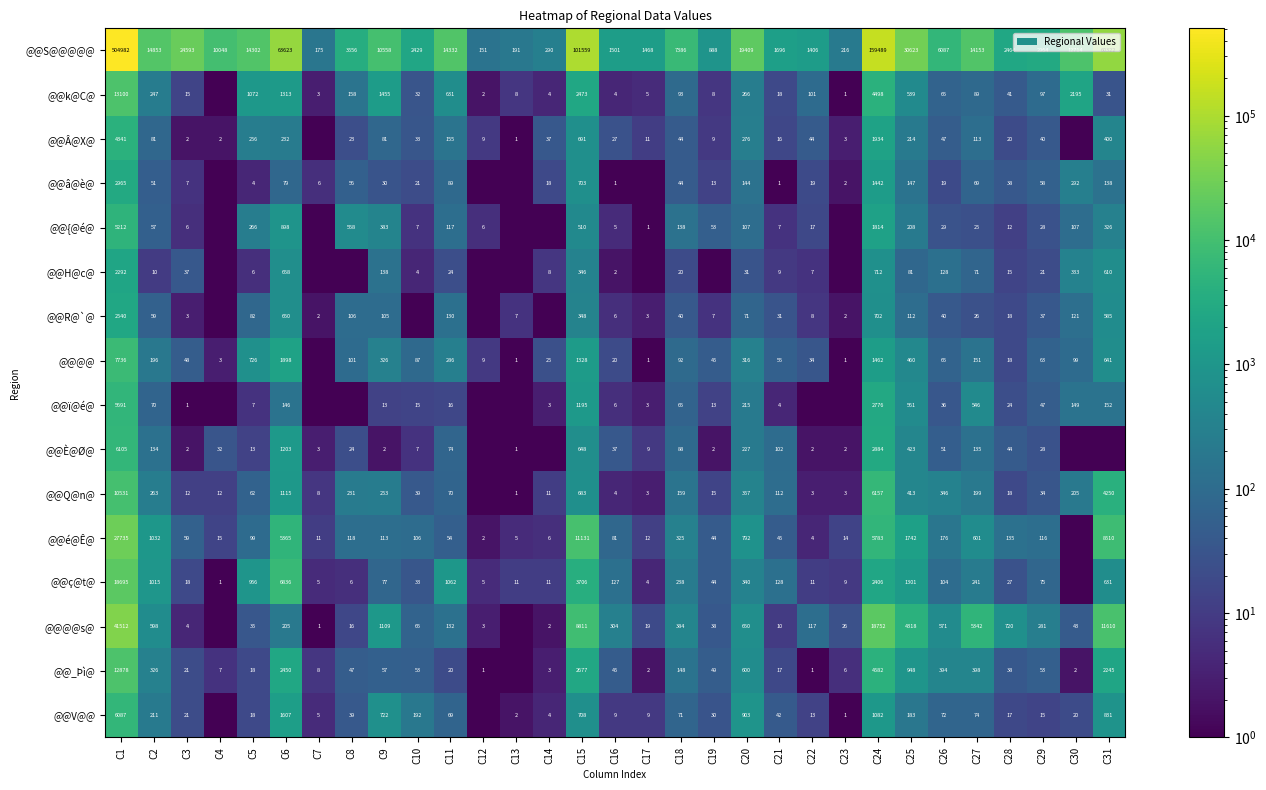

Is the value of @@R@`@ at C15 greater than the value of @@k@C@ at C16?

Yes